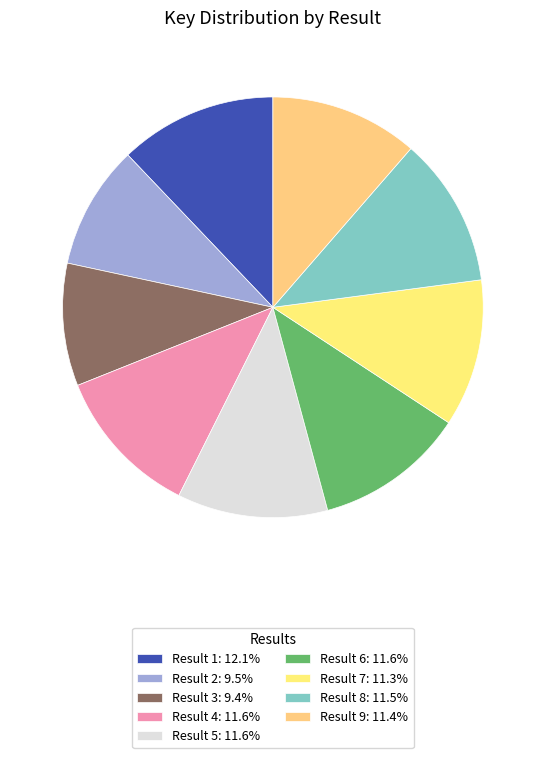

Does any single category account for the majority?

No